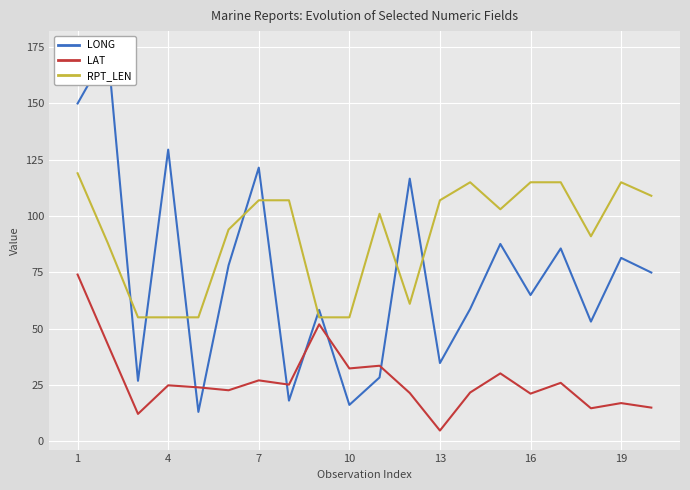

What is the maximum value for LAT?

74.0